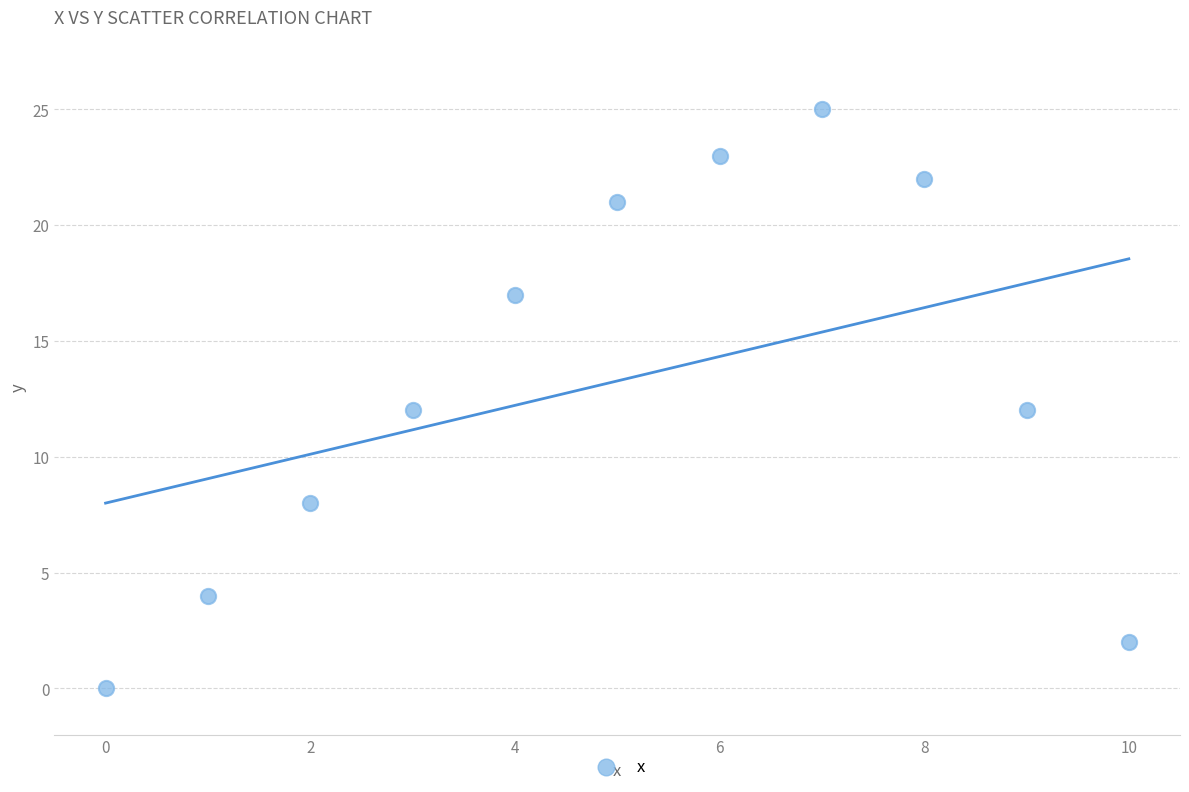

What is the range of Y values (max minus min)?

25